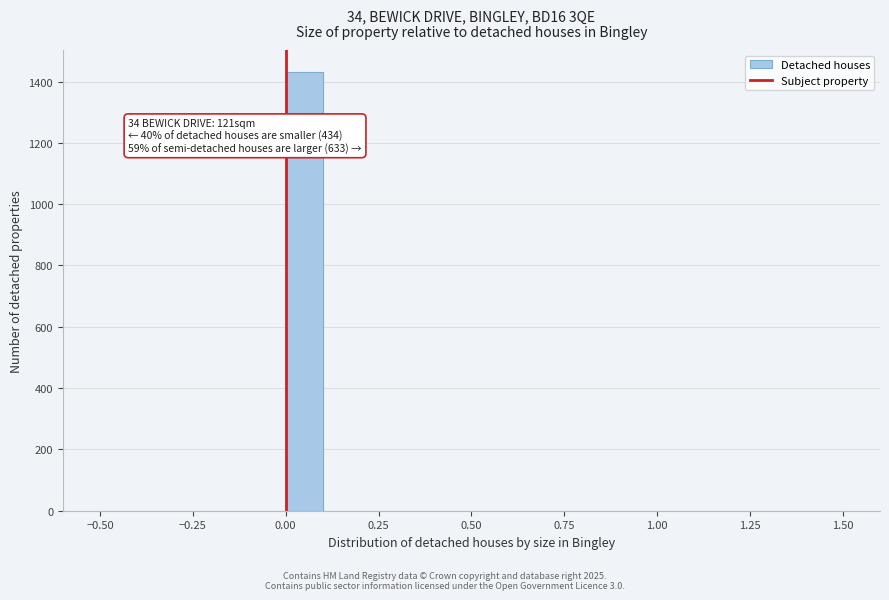

Around what value on the x-axis is the tallest bar? Give the approximate position of its centre, as read against the axis.

0.05